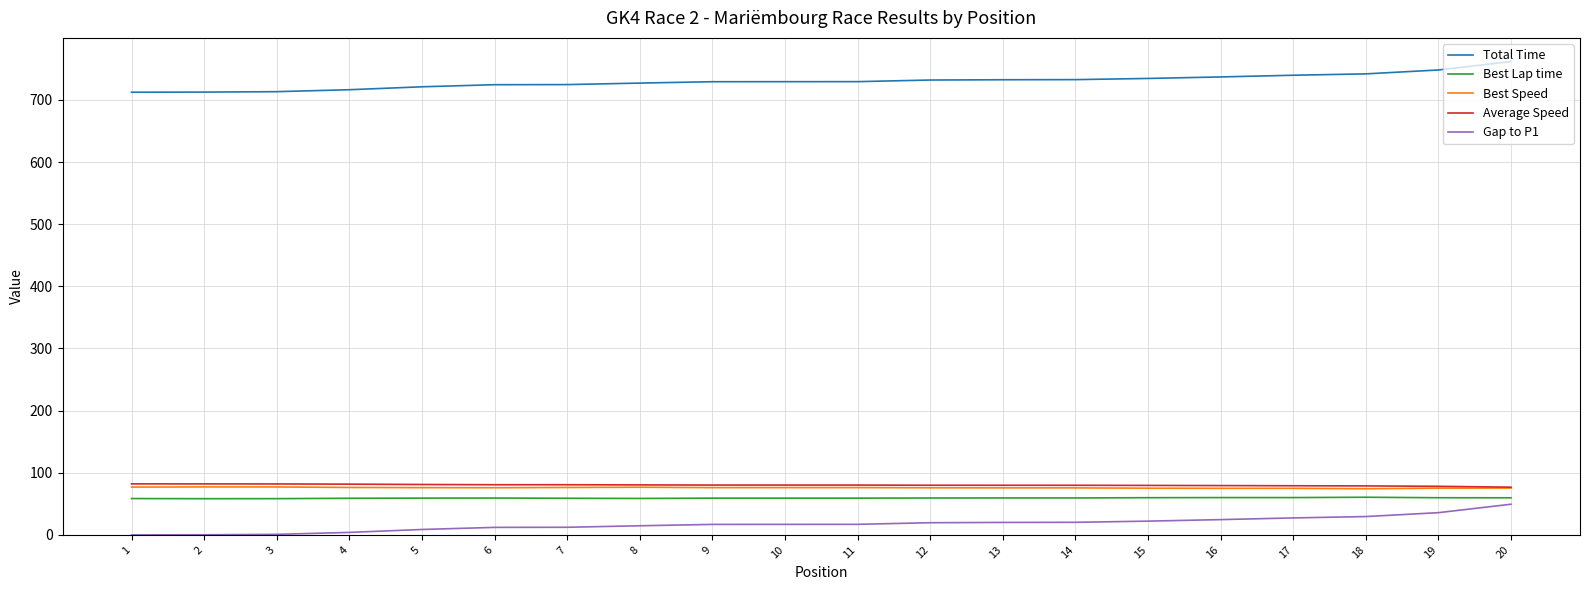

True or false: Best Lap time and Gap to P1 cross at least once.

False